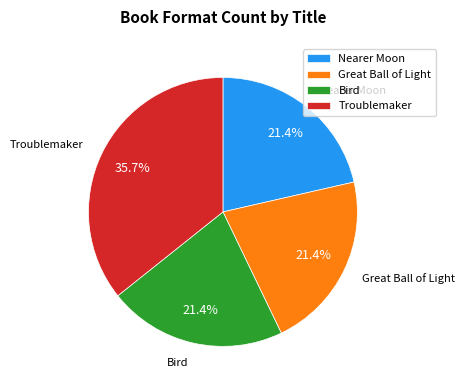

Does Bird account for over 50% of the chart?

No